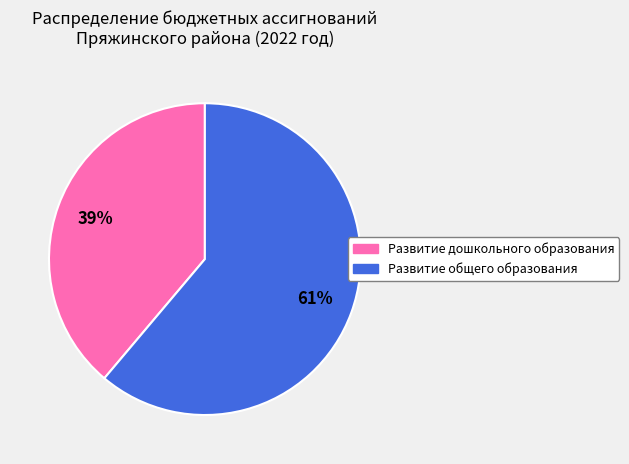

How many slices are in this pie chart?

2